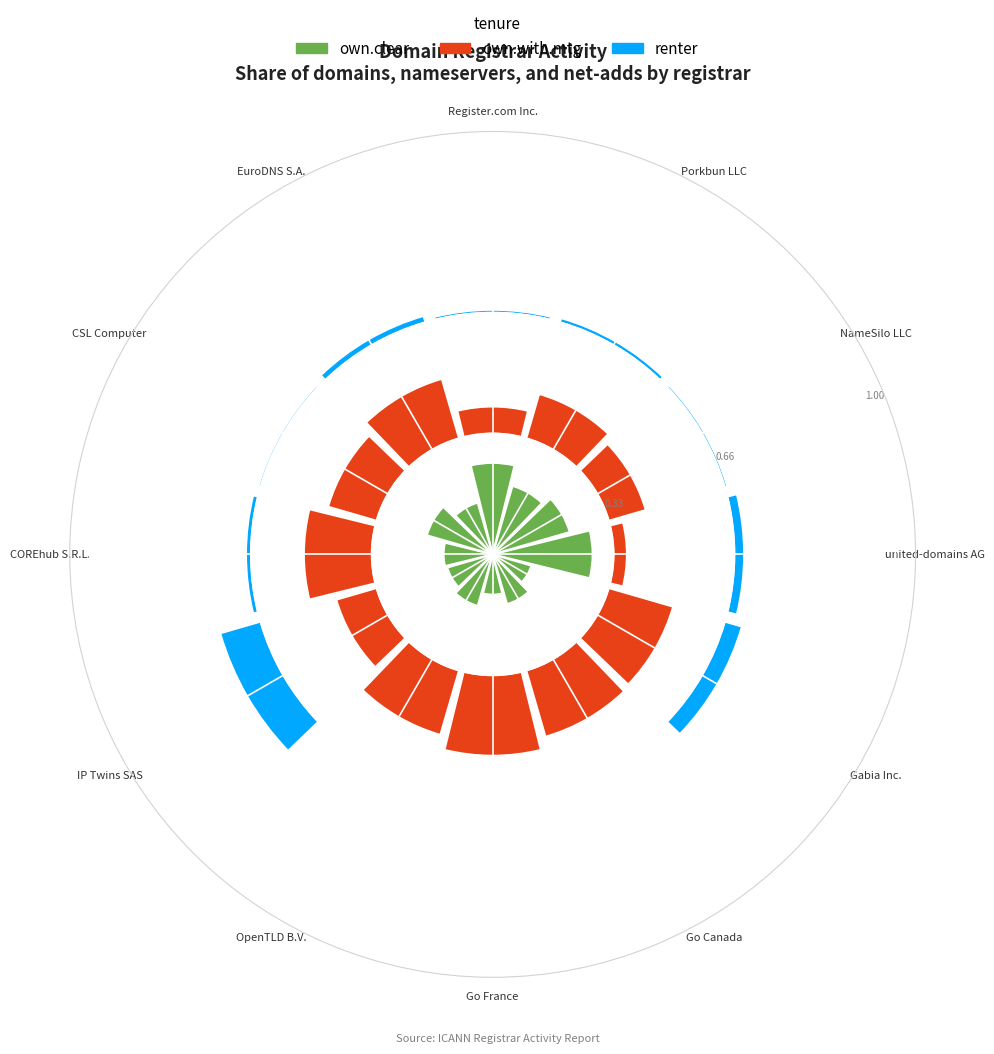

Is it true that EuroDNS S.A. is 18% of the pie?

False